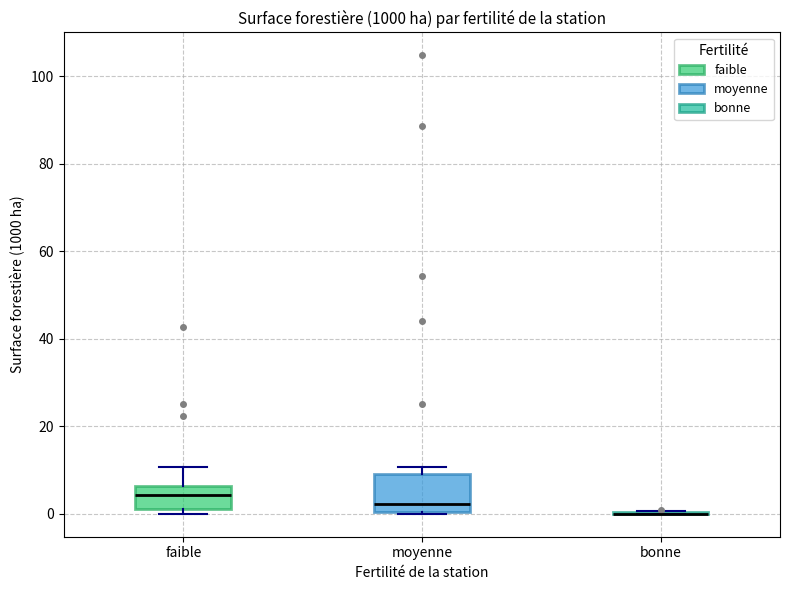

Reading left to right, transcribe this box plot: for each box, give where its median line is, the range the box spans, and where its two whiskers end, as read against the y-axis. The values are not printed on the chart, so give them approximately, as read against the axis.

faible: median 4, box 2 to 6, whiskers 0 to 10
moyenne: median 2, box 0 to 10, whiskers 0 to 10 (just above the box's upper edge)
bonne: box collapsed to a line at 0, whiskers 0 to 0